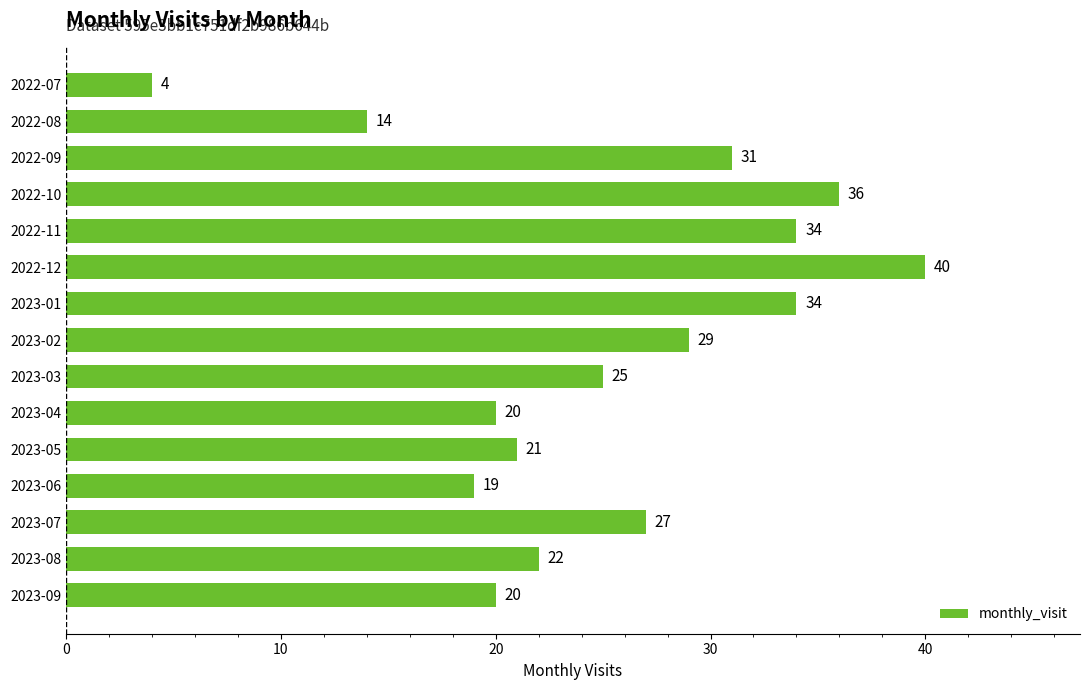

Between 2022-10 and 2022-08, which is larger?

2022-10